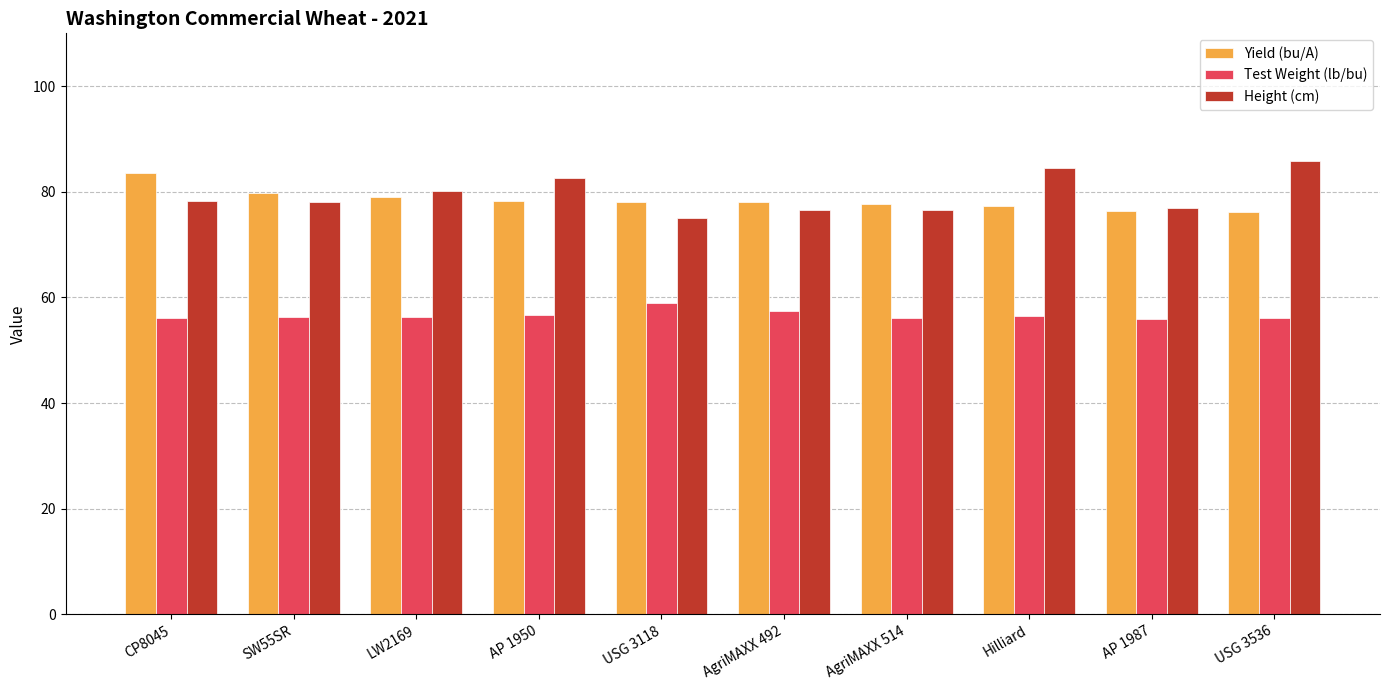

Count the number of data series in this chart.

3